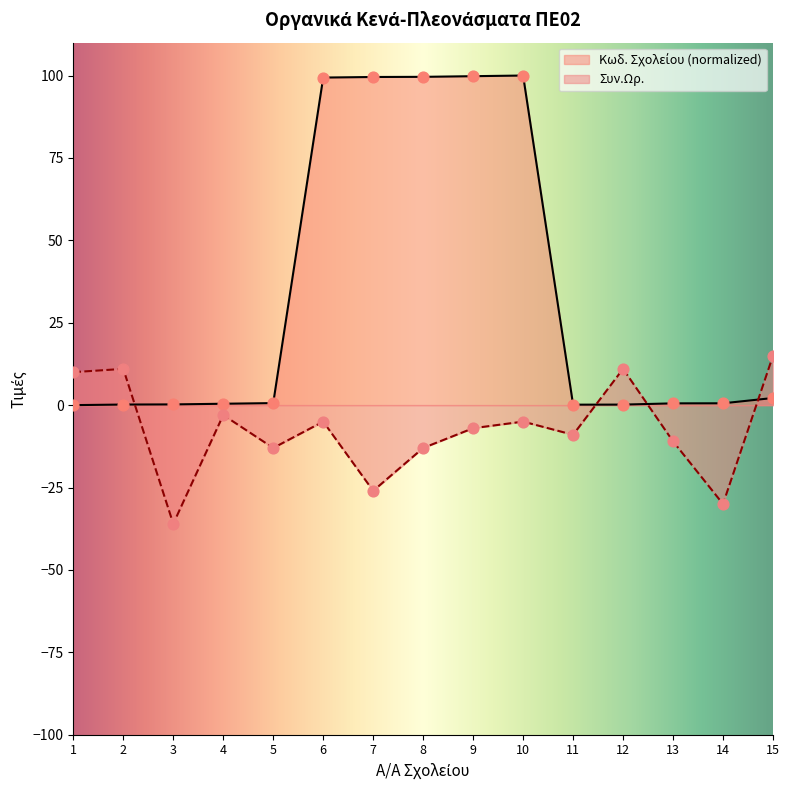

What are all the series names shown in the legend?

Κωδ. Σχολείου, Συν.Ωρ.